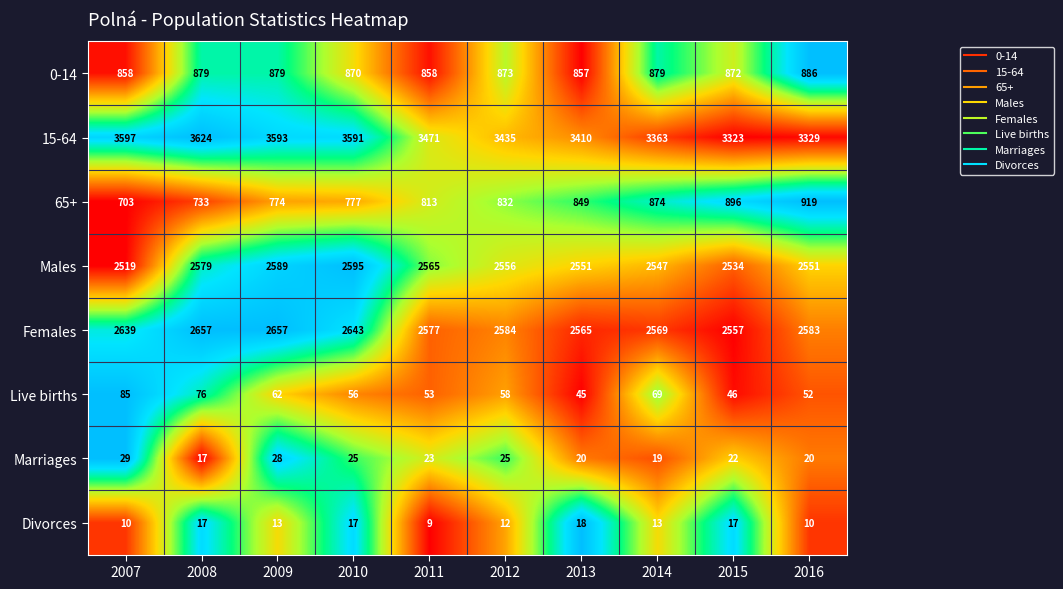

True or false: 15-64 has a value of 5001 at 2010.

False